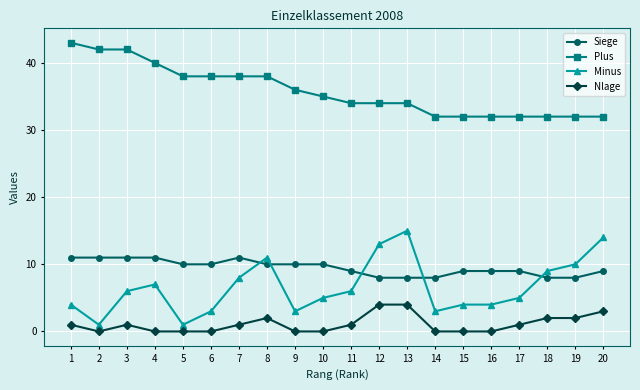

What is the difference between the maximum and minimum values in the Plus series?

11